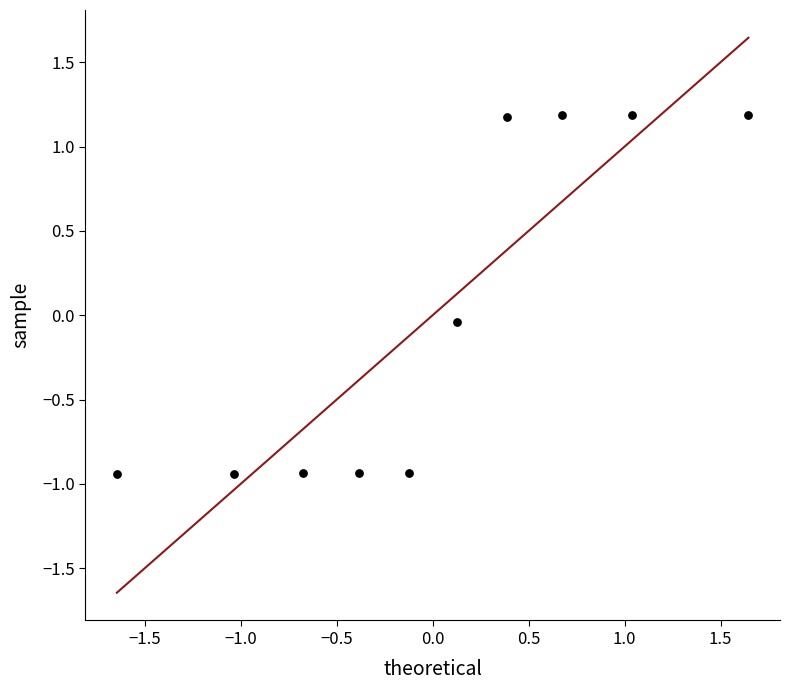

What is the range of X values (max minus min)?

3.3